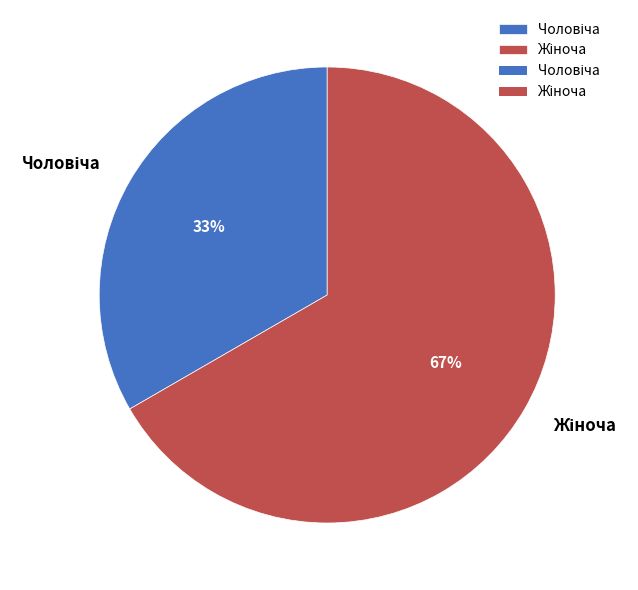

To the nearest percent, what is the average slice percentage?

50%